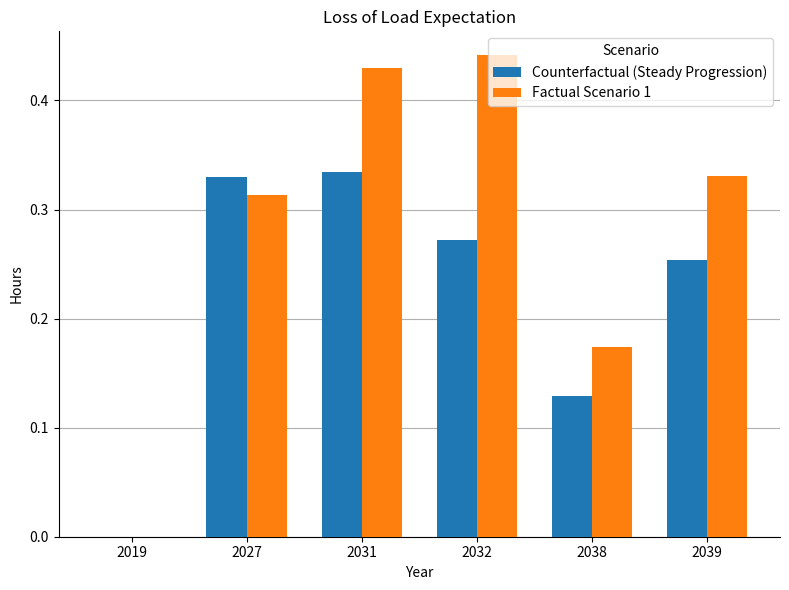

Which series has the largest range (max minus min)?

Factual Scenario 1